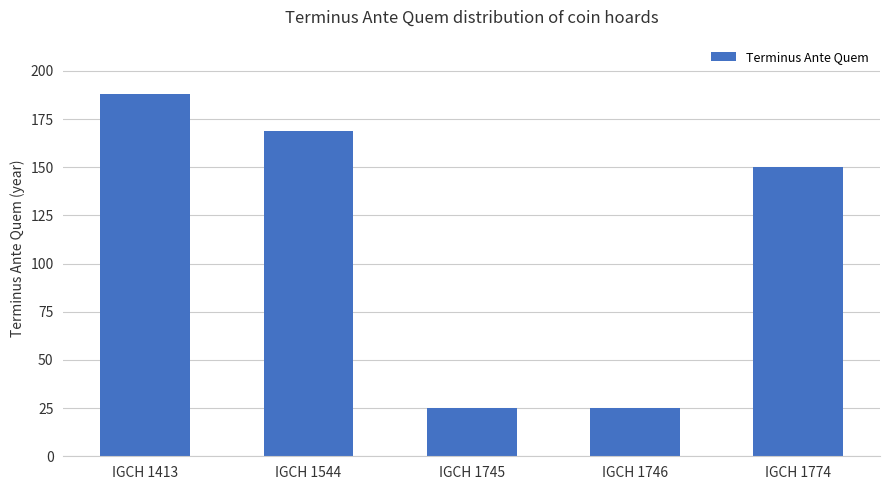

Reading left to right, extract all data points from this chart.

IGCH 1413=188	IGCH 1544=169	IGCH 1745=25	IGCH 1746=25	IGCH 1774=150